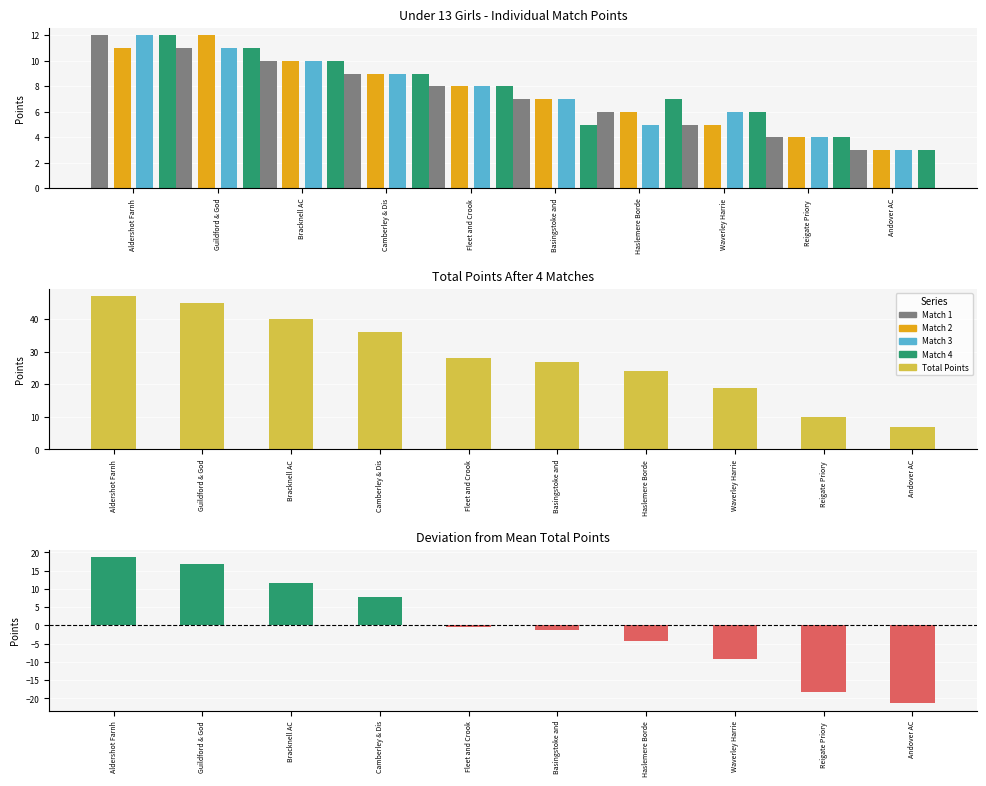

Which series has the widest spread of values?

Total Points